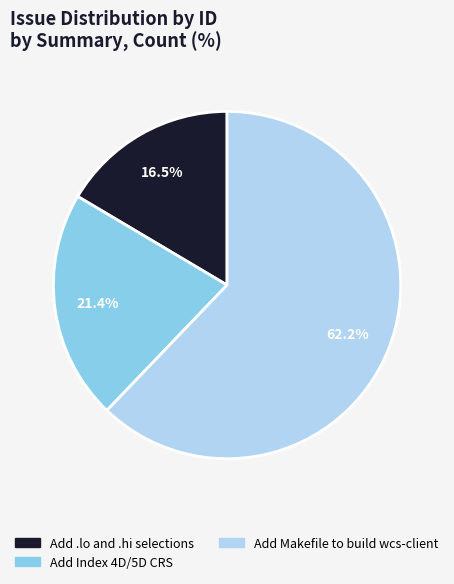

To the nearest percent, what is the difference between the largest and smallest slice percentages?

46%